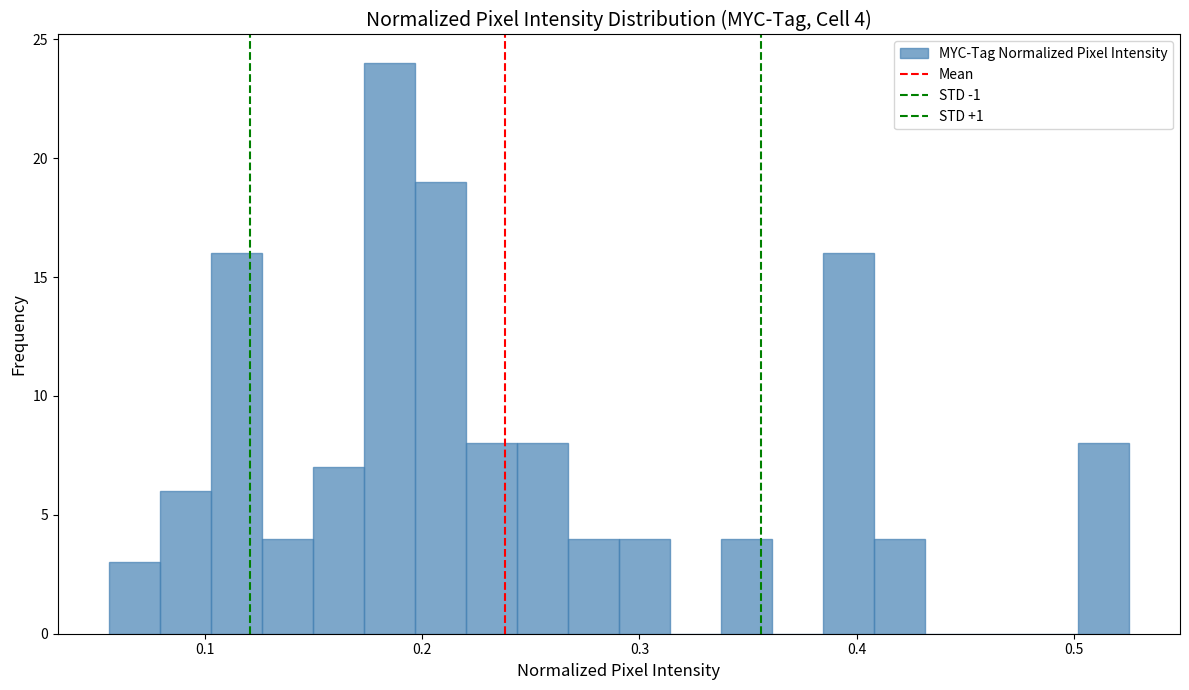

Around what value on the x-axis is the tallest bar? Give the approximate position of its centre, as read against the axis.

0.18